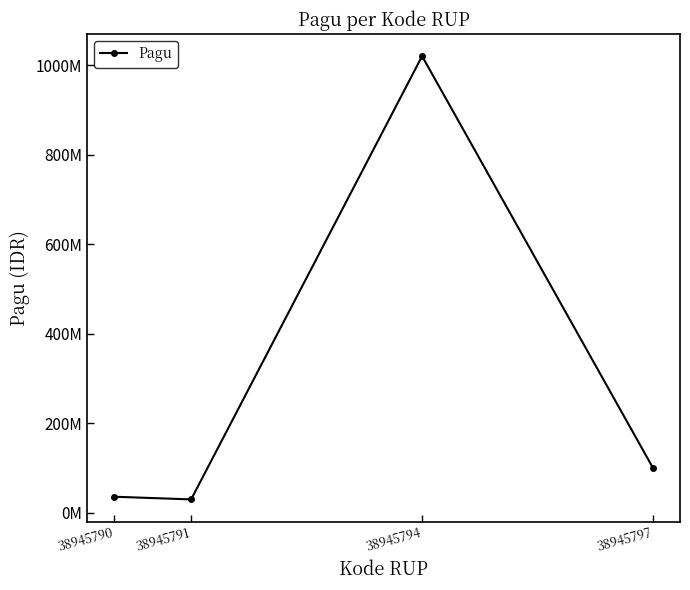

Is this an area chart (filled region under the line)?

No